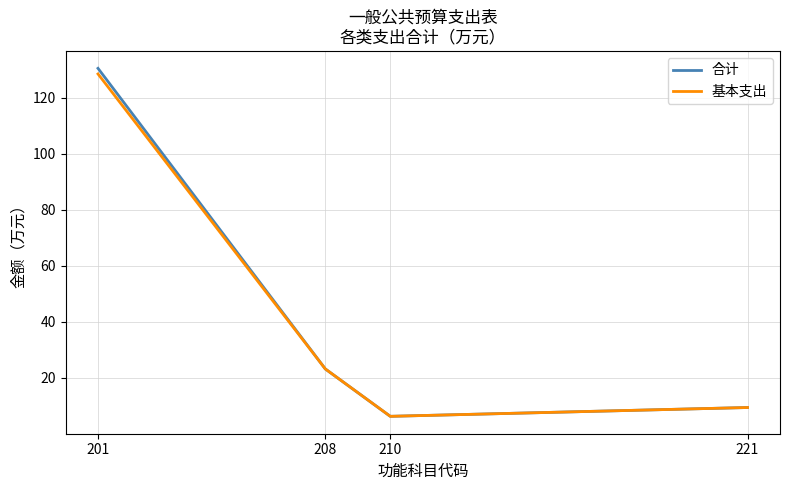

What are all the series names shown in the legend?

合计, 基本支出